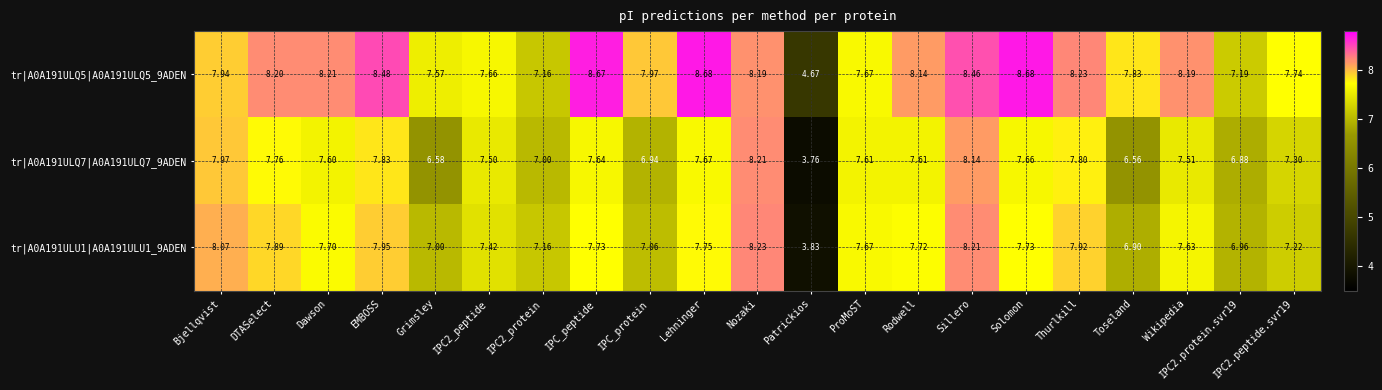

Which label corresponds to the smallest value in the chart?

Patrickios